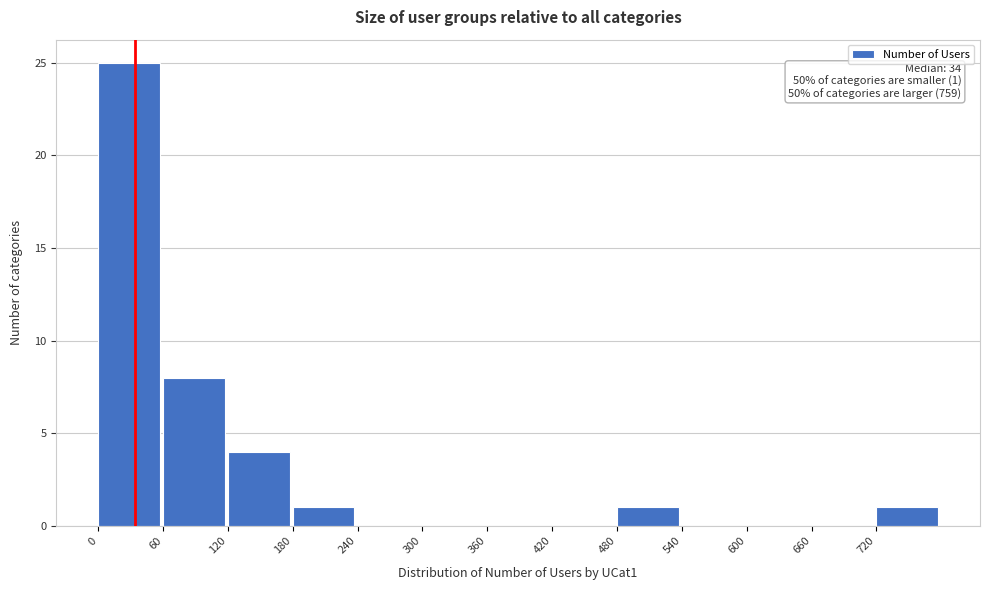

Which range on the x-axis has the tallest bar?

0 to 60